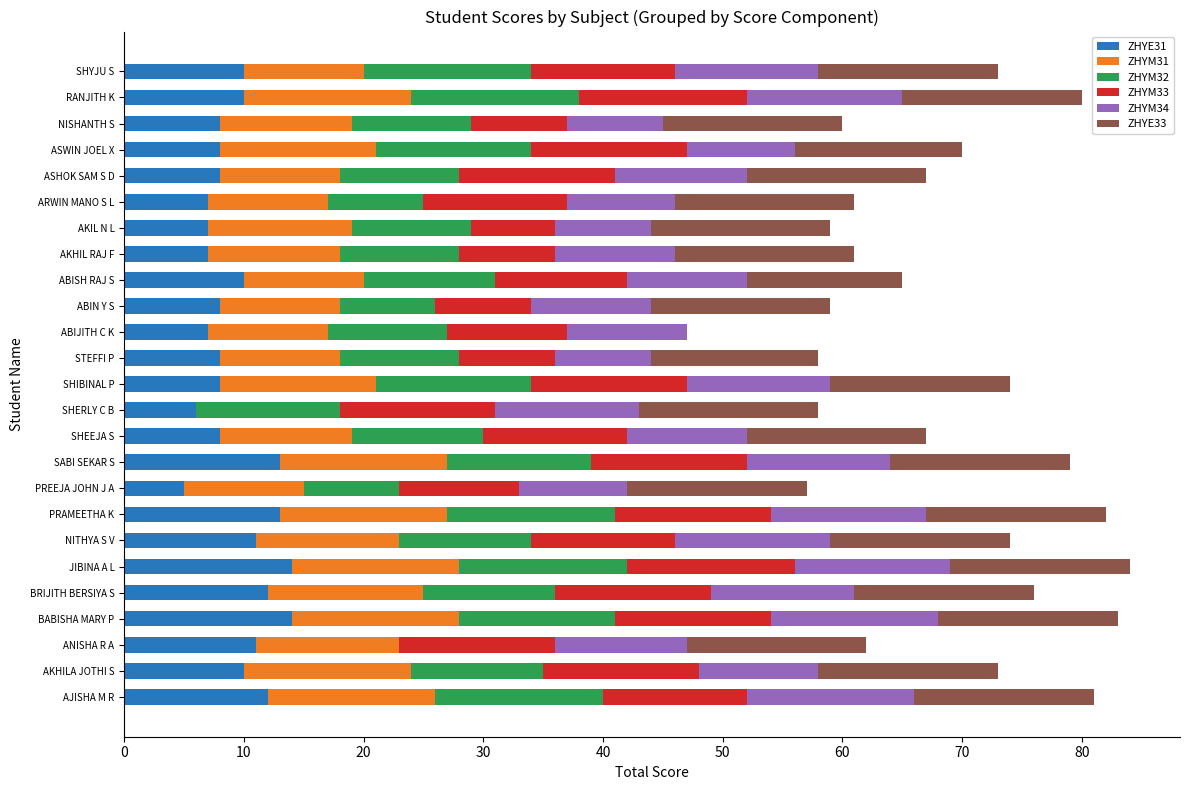

What is the total value across all series at ABIJITH C K?

47